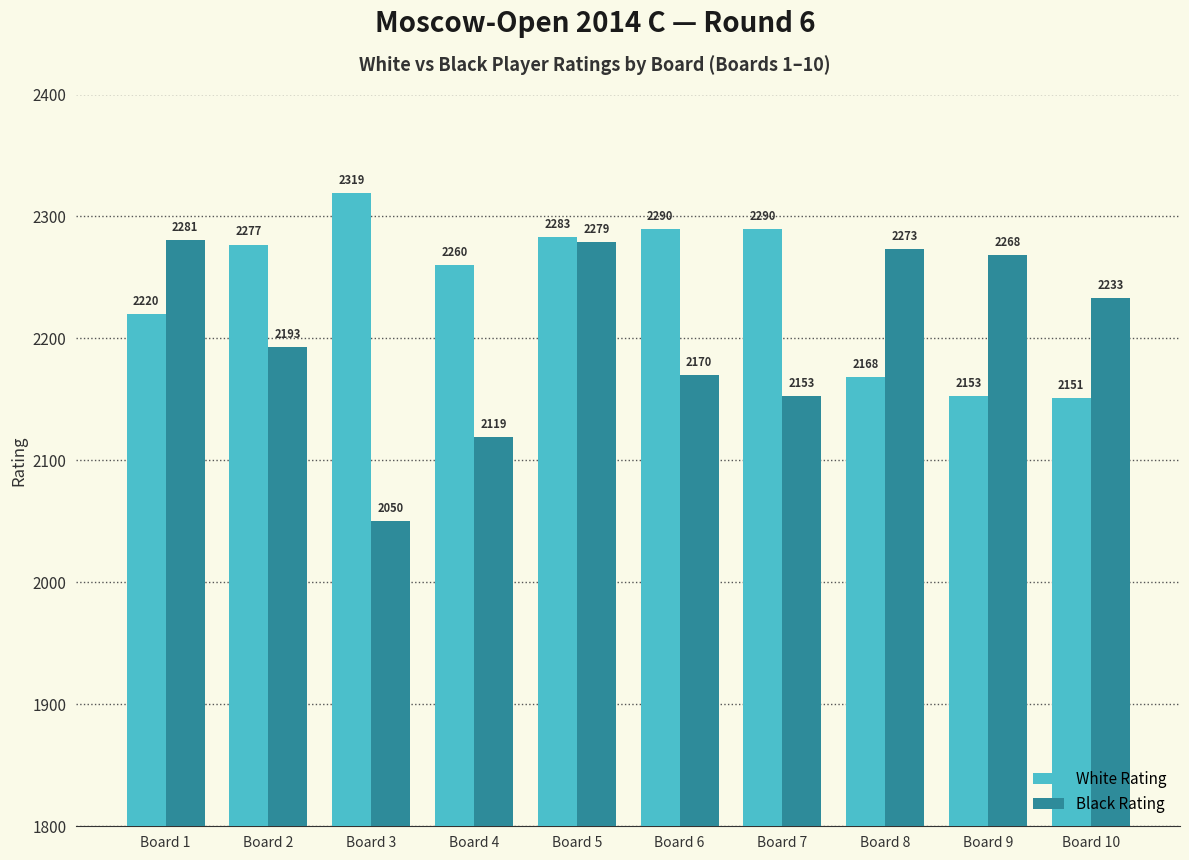

Which series has the widest spread of values?

Black Rating